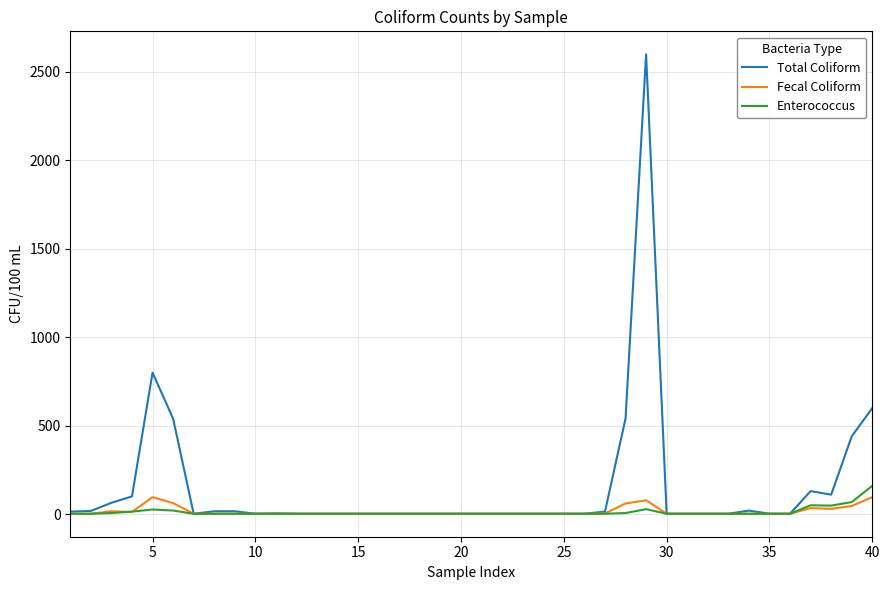

Which series has the largest range (max minus min)?

Total Coliform